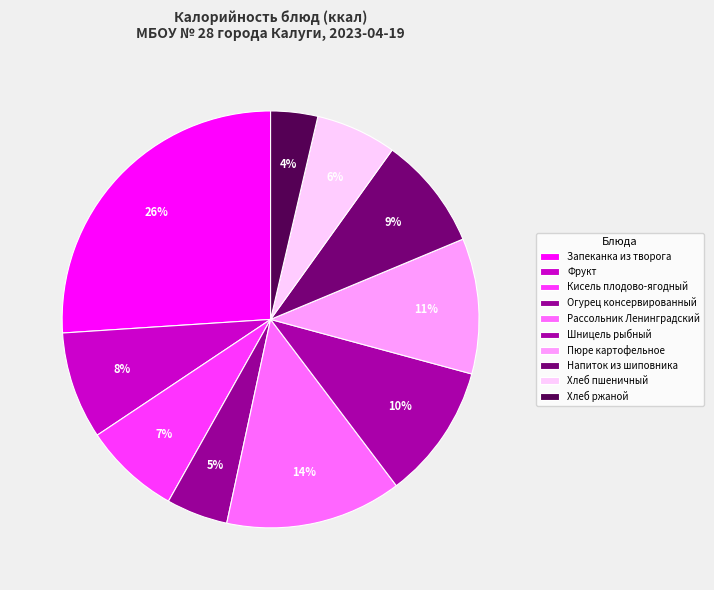

How many slices are in this pie chart?

10